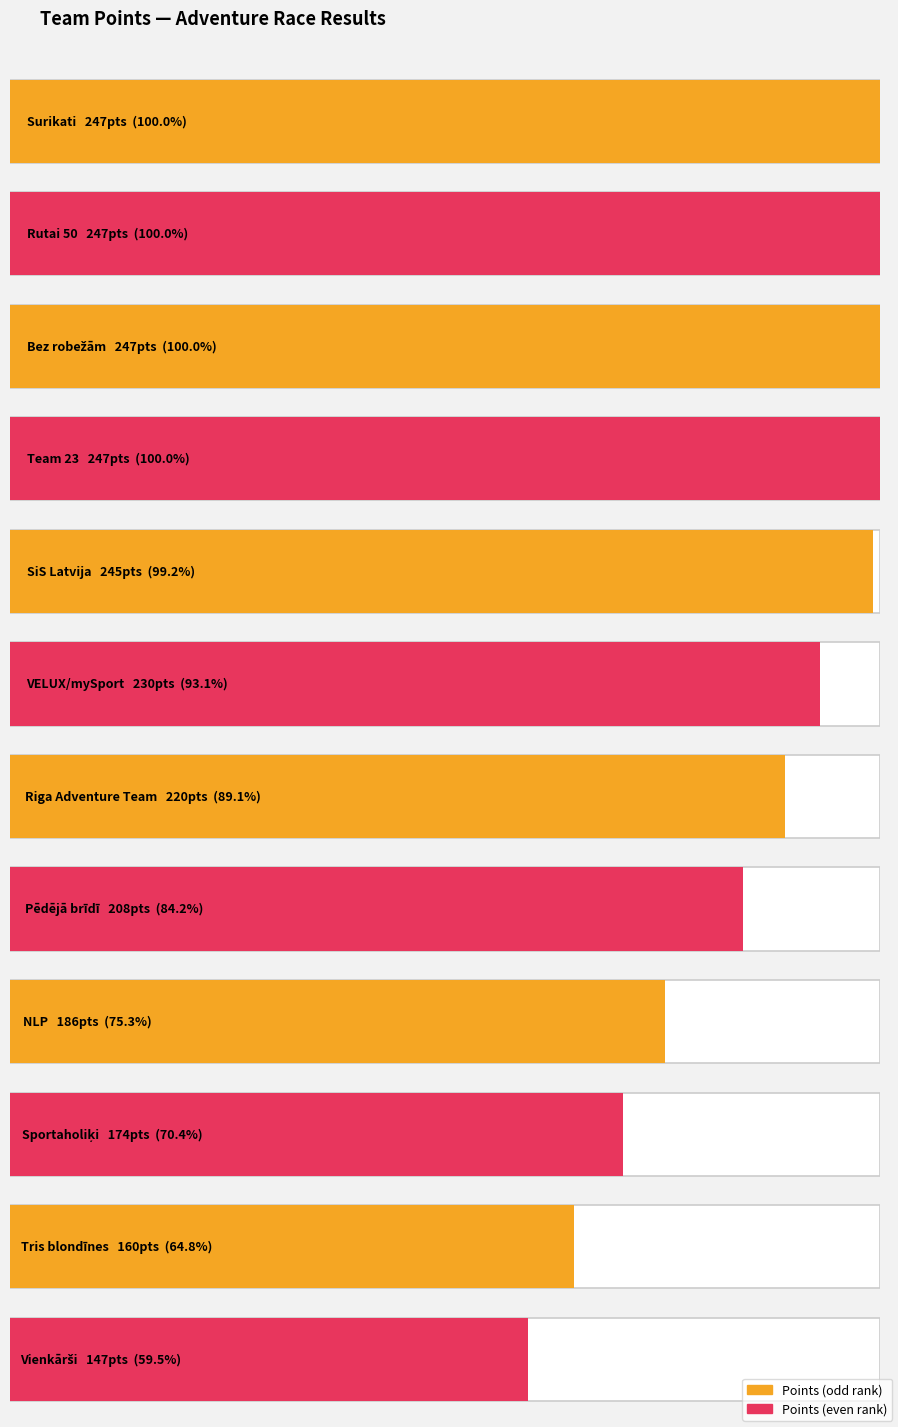

Reading left to right, list all the values displayed in this chart.

Surikati=247	Rutai 50=247	Bez robežām=247	Team 23=247	SiS Latvija=245	VELUX/mySport=230	Riga Adventure Team=220	Pēdējā brīdī=208	NLP=186	Sportaholiķi=174	Tris blondīnes=160	Vienkārši=147